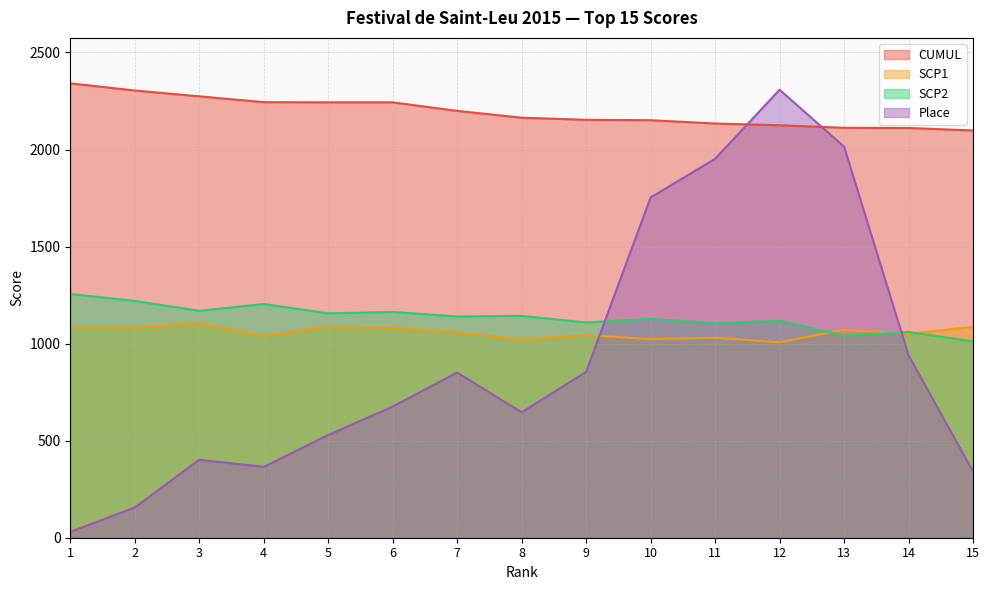

Where is the first local maximum for Place?

3